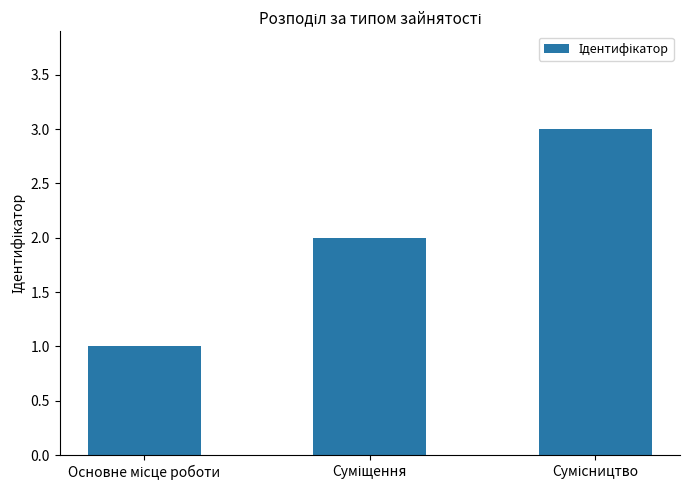

What is the greatest value displayed?

3